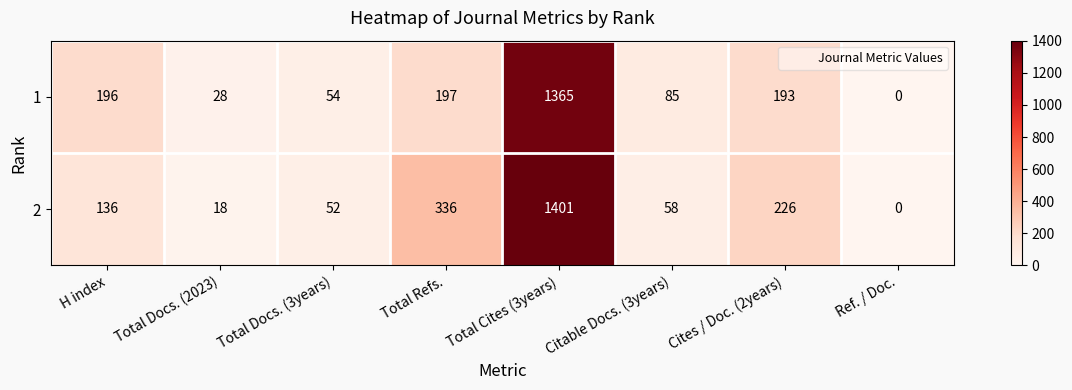

How many positive values does the 2 series have?

7